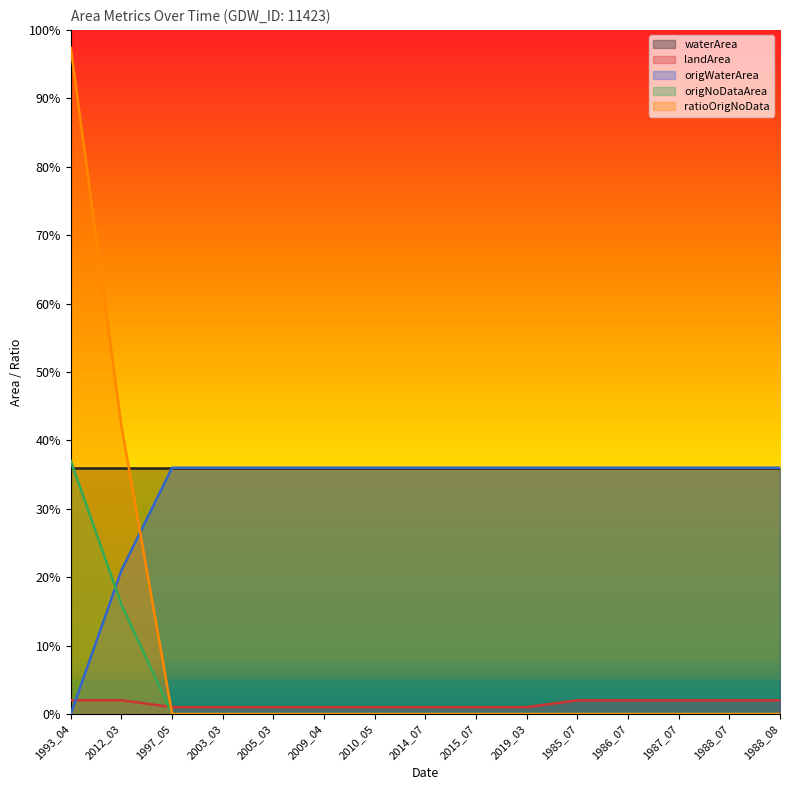

True or false: origWaterArea has a value of 0.4 at 1988_07.

True